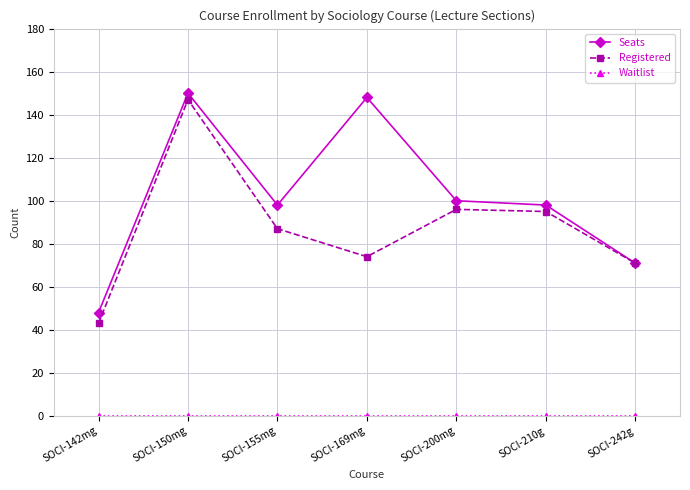

Between SOCI-155mg and SOCI-200mg, which series saw the biggest shift?

Registered